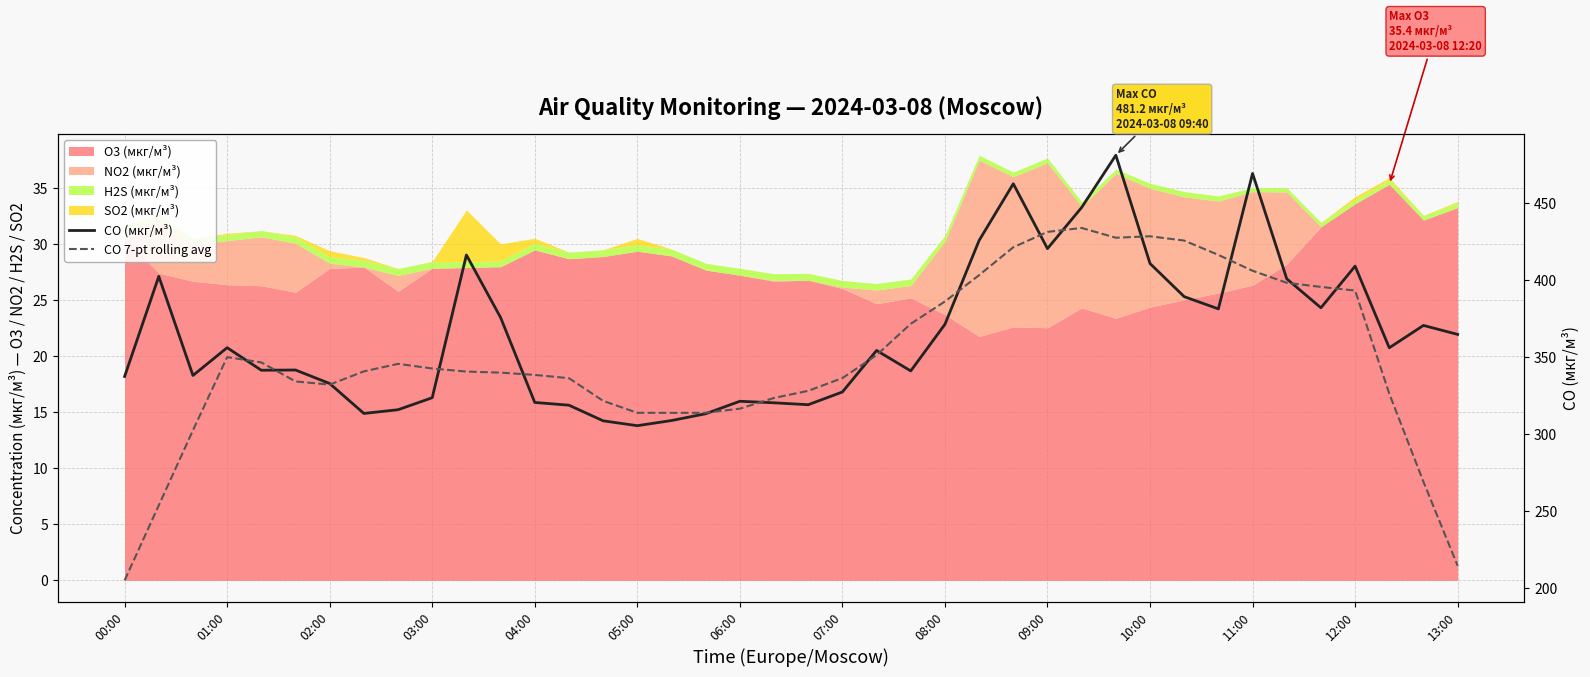

How many data points in CO 7-pt rolling avg are less than 340?

19